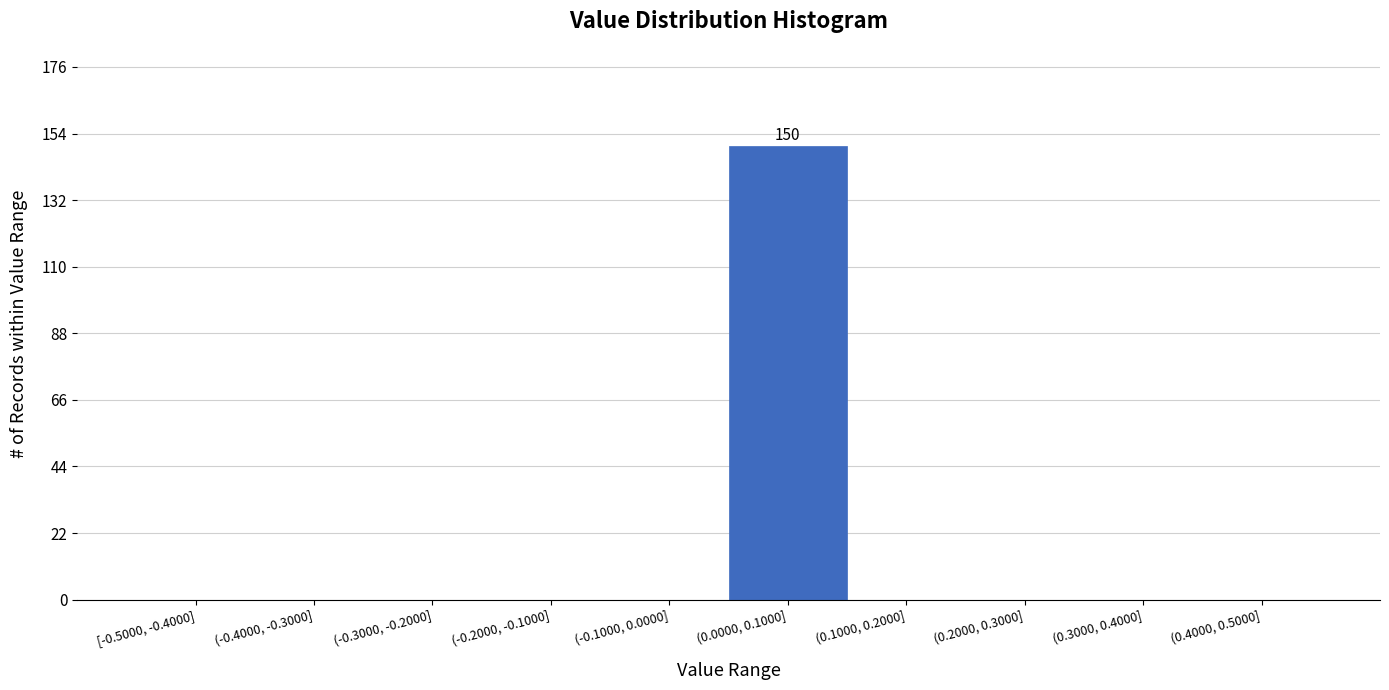

Reading right to left, what are all the values shown in this chart?

(0.4000, 0.5000]=0	(0.3000, 0.4000]=0	(0.2000, 0.3000]=0	(0.1000, 0.2000]=0	(0.0000, 0.1000]=150	(-0.1000, 0.0000]=0	(-0.2000, -0.1000]=0	(-0.3000, -0.2000]=0	(-0.4000, -0.3000]=0	[-0.5000, -0.4000]=0